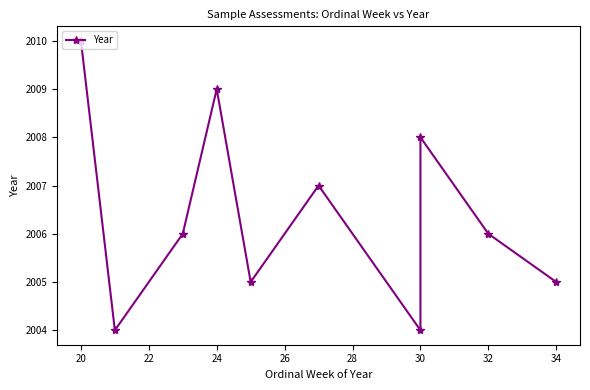

How many values are between 2005 and 2008?

6